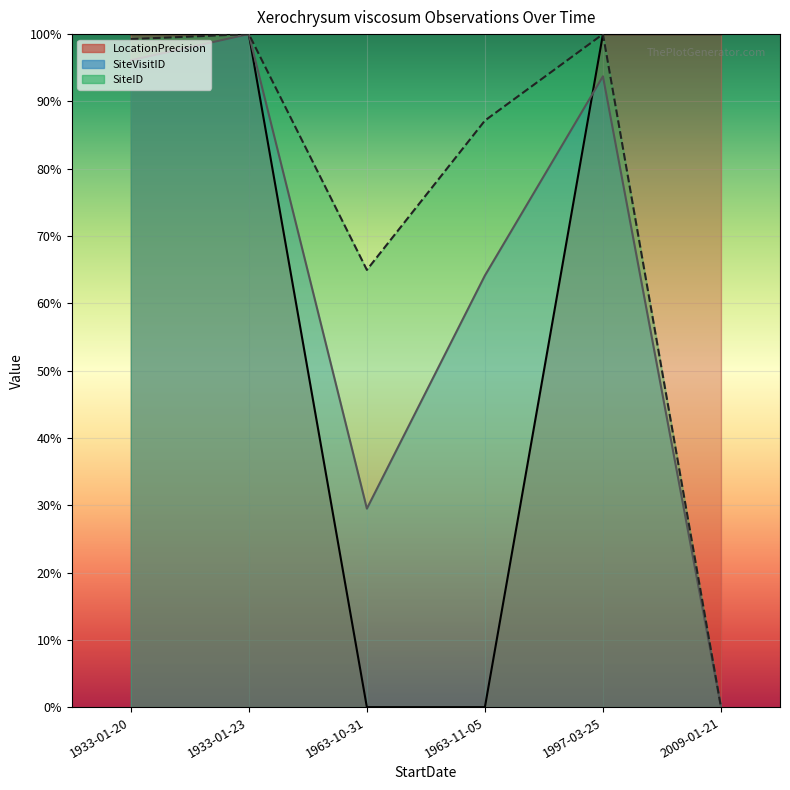

Is the value of SiteVisitID at 1933-01-20 greater than the value of SiteID at 1933-01-23?

No